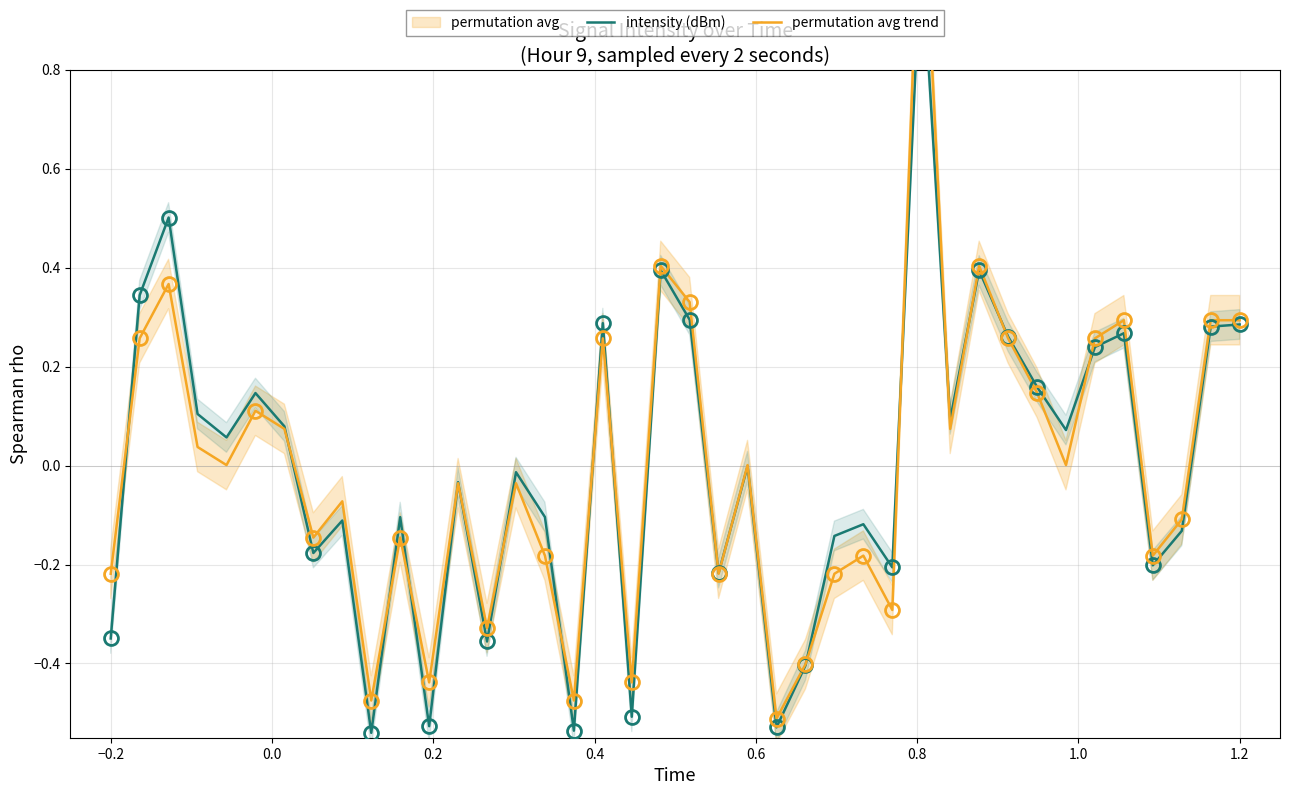

List the series in order of their overall mean, lowest first.

permutation avg trend, intensity (dBm)